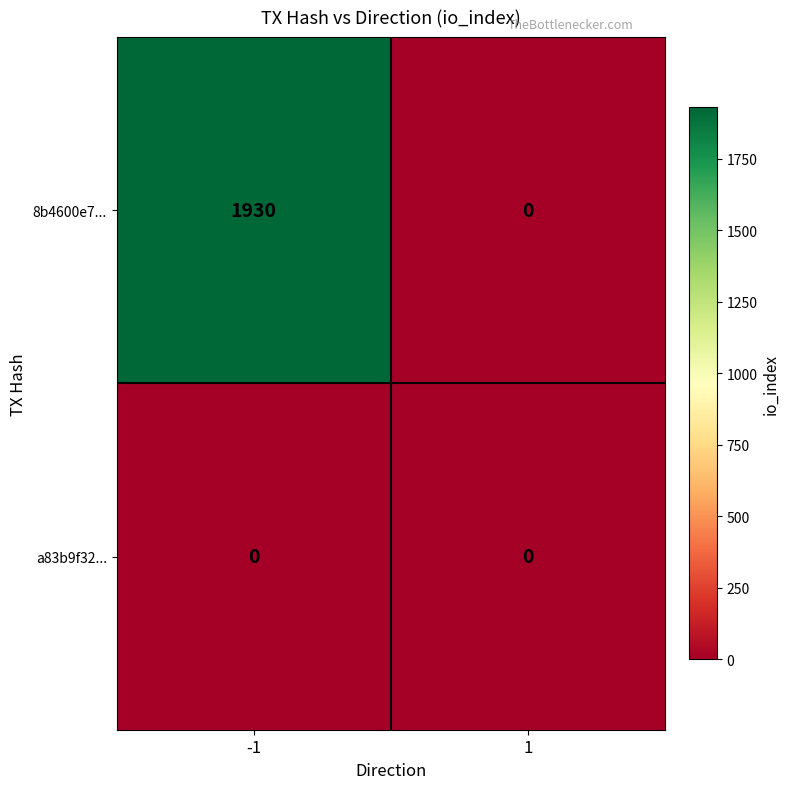

What is the maximum value shown in the chart?

1930